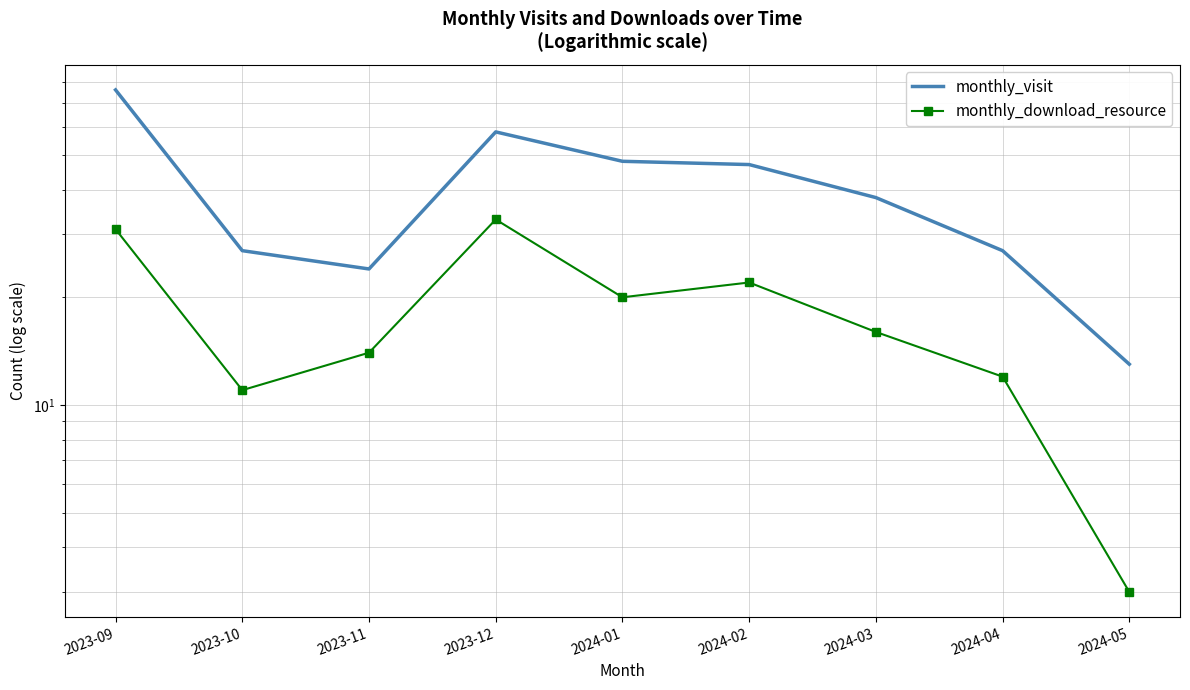

Between 2023-09 and 2023-11, which series saw the biggest shift?

monthly_visit